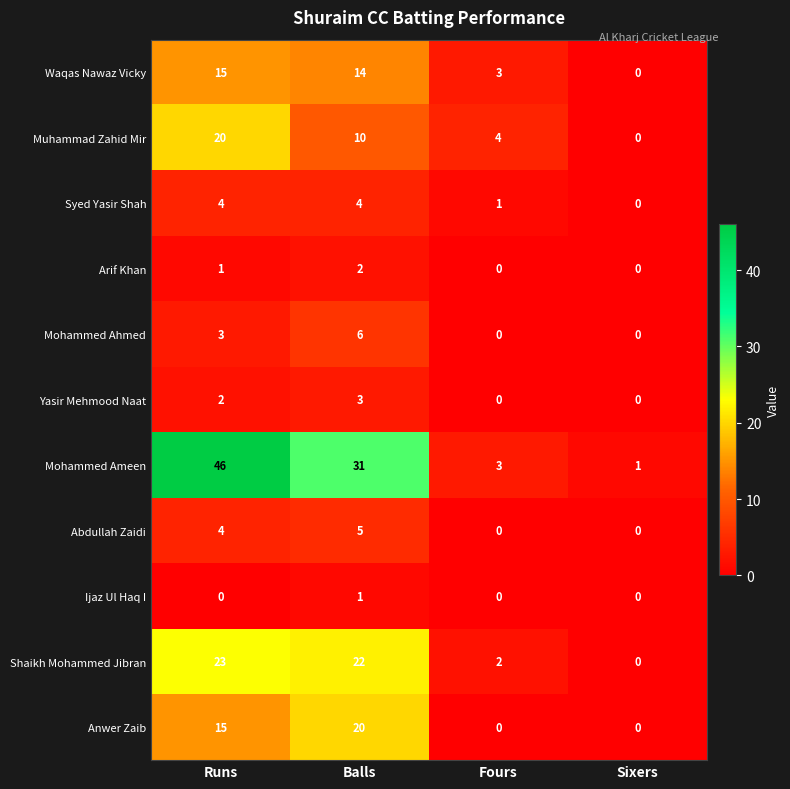

At which category does the chart reach its peak across all series?

Runs